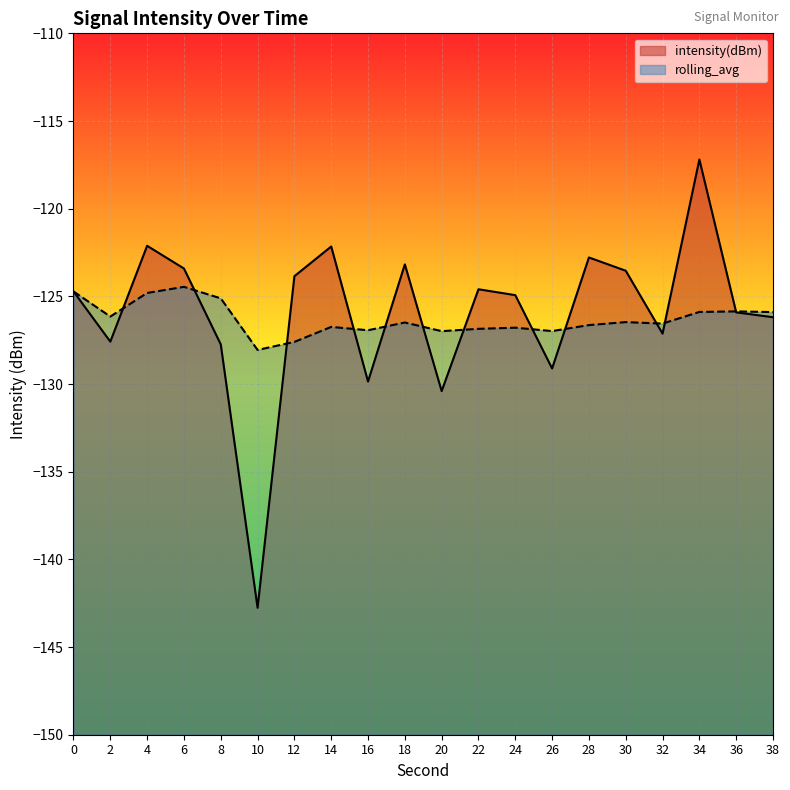

What are all the series names shown in the legend?

intensity(dBm), rolling_avg